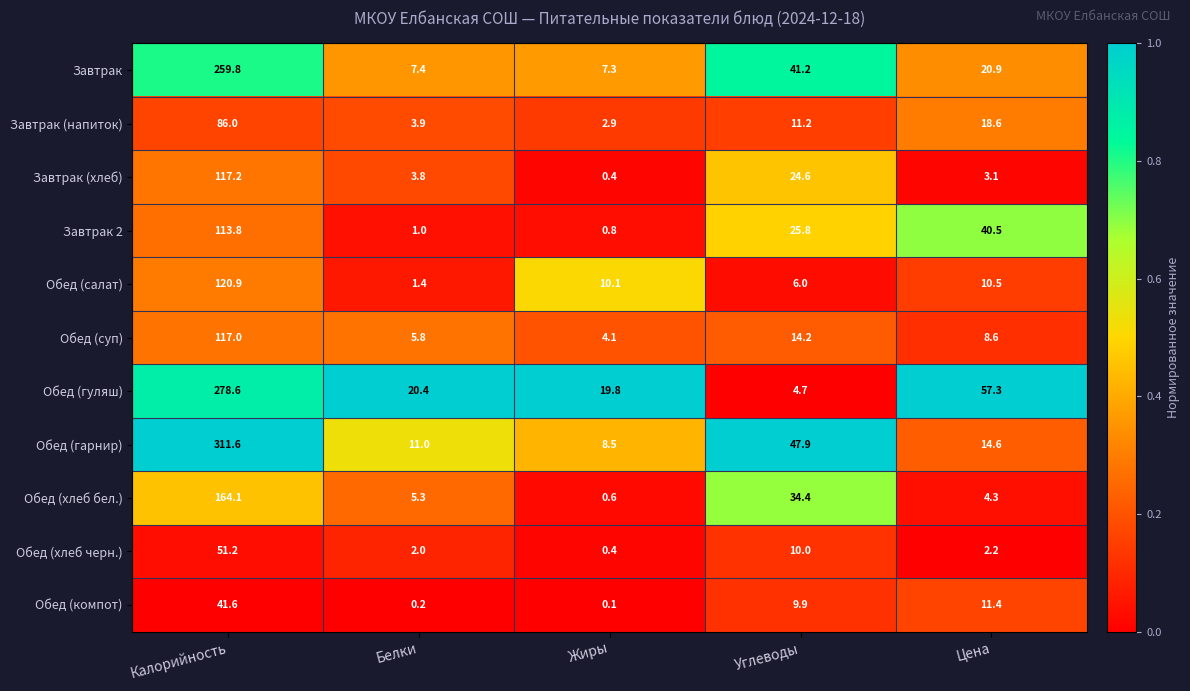

What is the sum of the Обед (гарнир) values at Калорийность and Цена?

326.2